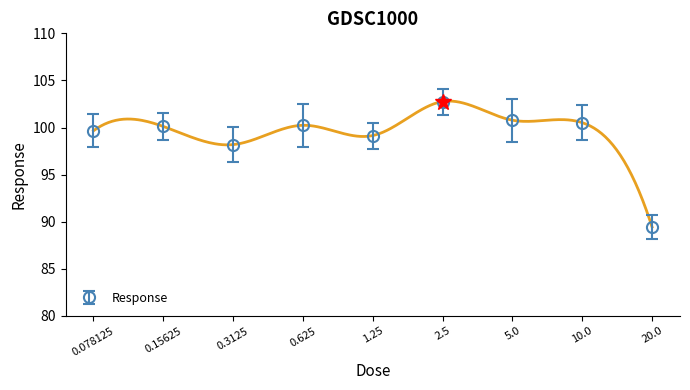

What is the difference between the maximum and minimum values?

13.3